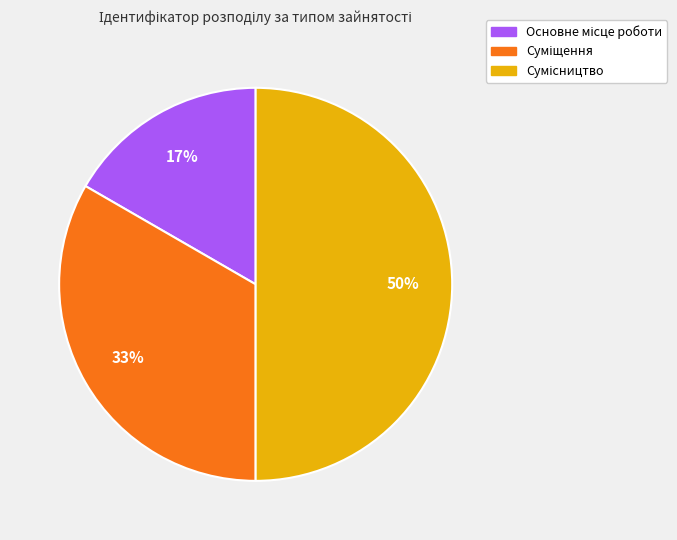

To the nearest percent, what is the difference between the largest and smallest slice percentages?

33%